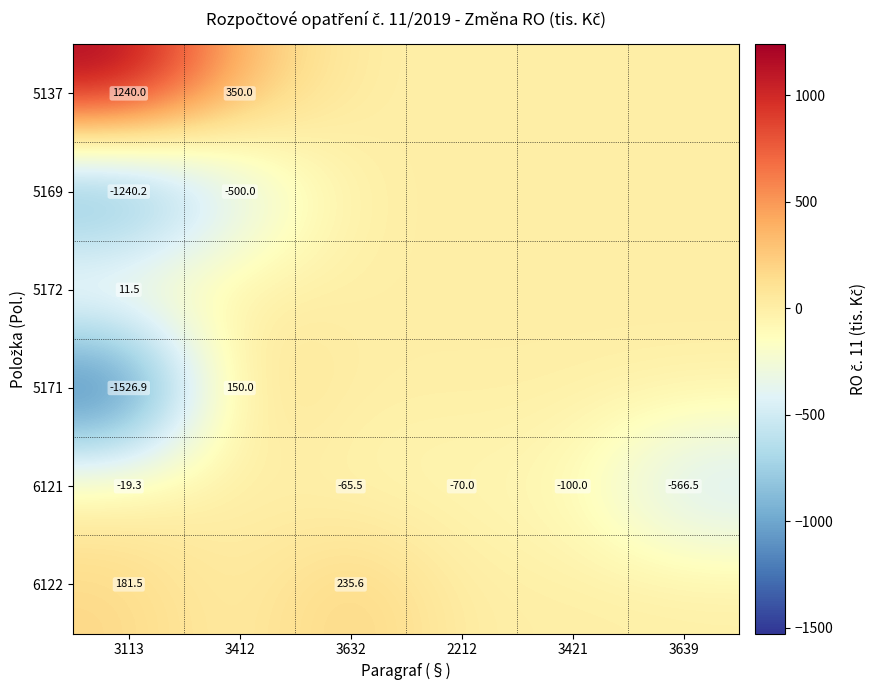

At 3113, list the series in order from largest to smallest.

5137, 6122, 5172, 6121, 5169, 5171